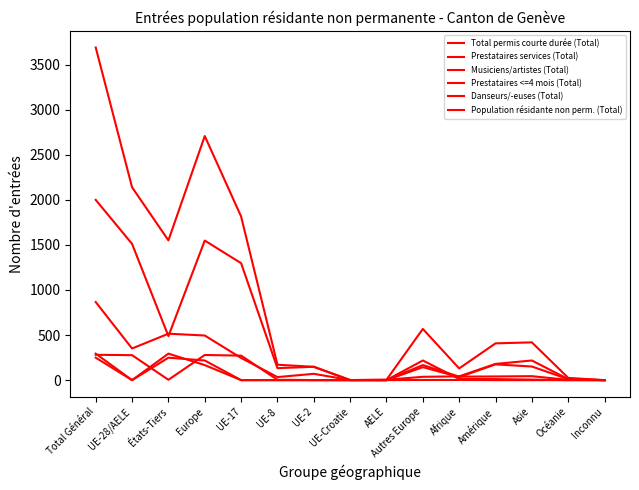

How many lines are shown in the chart?

6